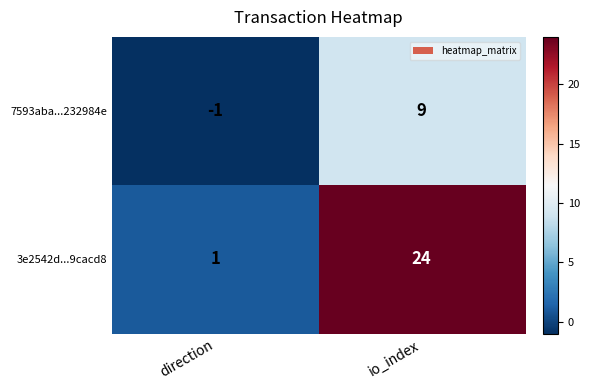

What is the minimum value shown in the chart?

-1